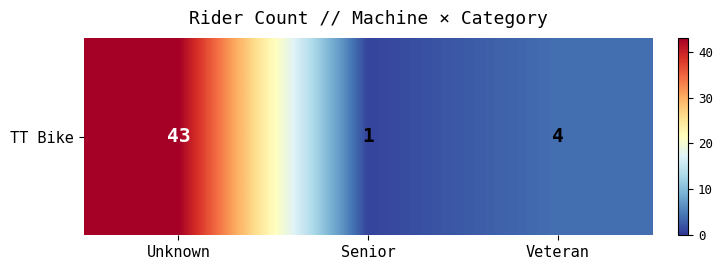

Reading right to left, transcribe all the data shown in this chart.

Veteran=4	Senior=1	Unknown=43